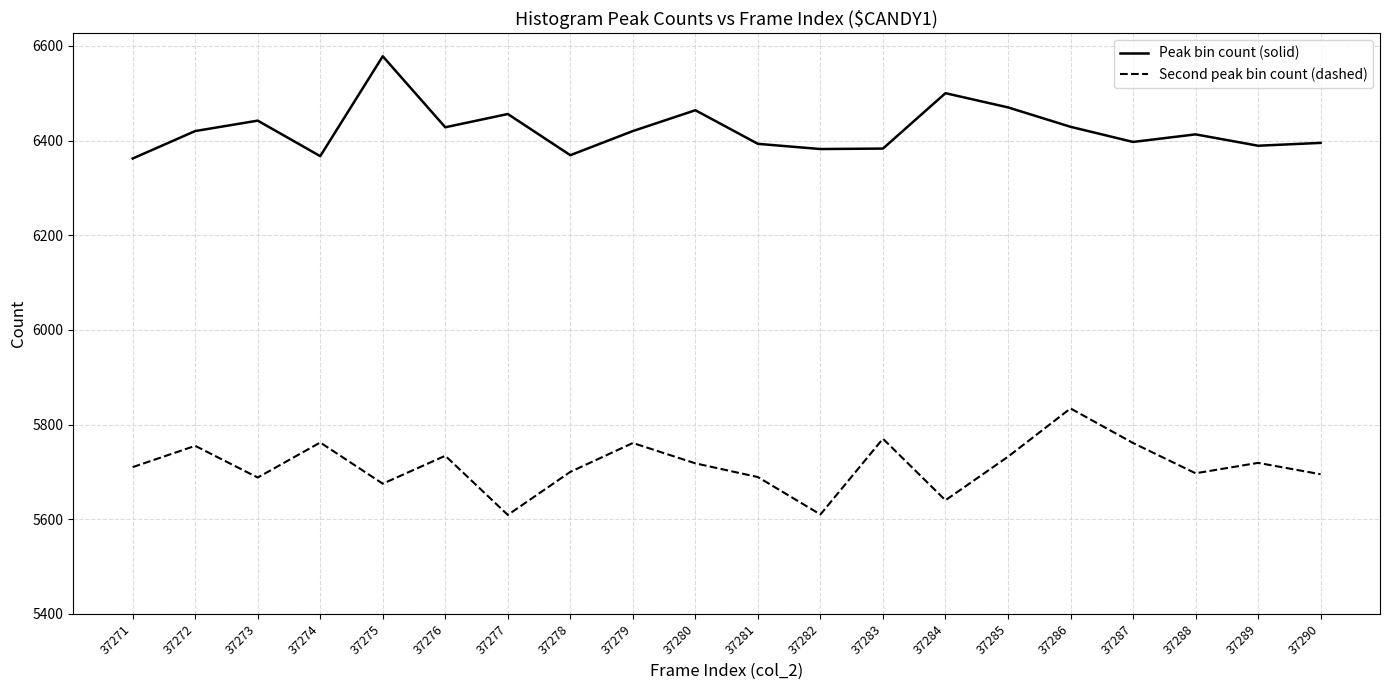

At which category does Peak bin count (solid) reach its first local peak?

37273